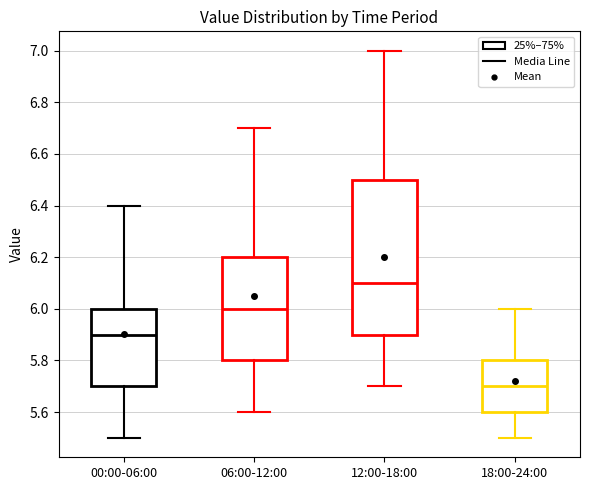

Reading left to right, read every box against the y-axis: the position of its median line, the range the box covers, and the ends of its whiskers. The values are not printed on the chart, so give them approximately, as read against the axis.

00:00-06:00: median 5.9, box 5.7 to 6.0, whiskers 5.5 to 6.4
06:00-12:00: median 6.0, box 5.8 to 6.2, whiskers 5.6 to 6.7
12:00-18:00: median 6.1, box 5.9 to 6.5, whiskers 5.7 to 7.0
18:00-24:00: median 5.7, box 5.6 to 5.8, whiskers 5.5 to 6.0